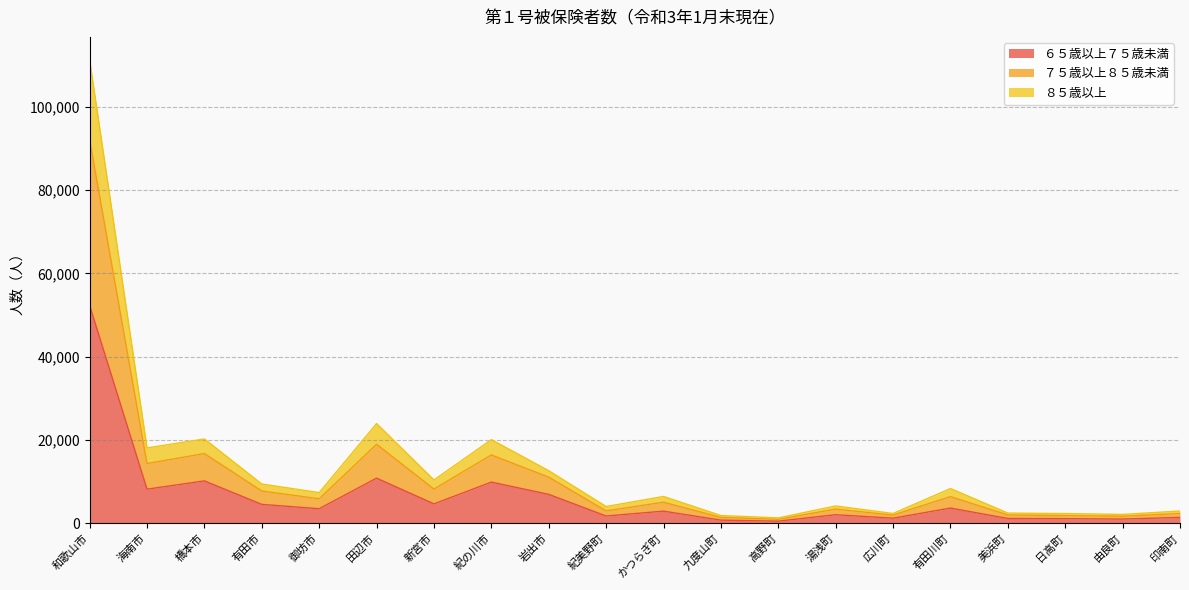

Which series changed the most between 九度山町 and 美浜町?

７５歳以上８５歳未満